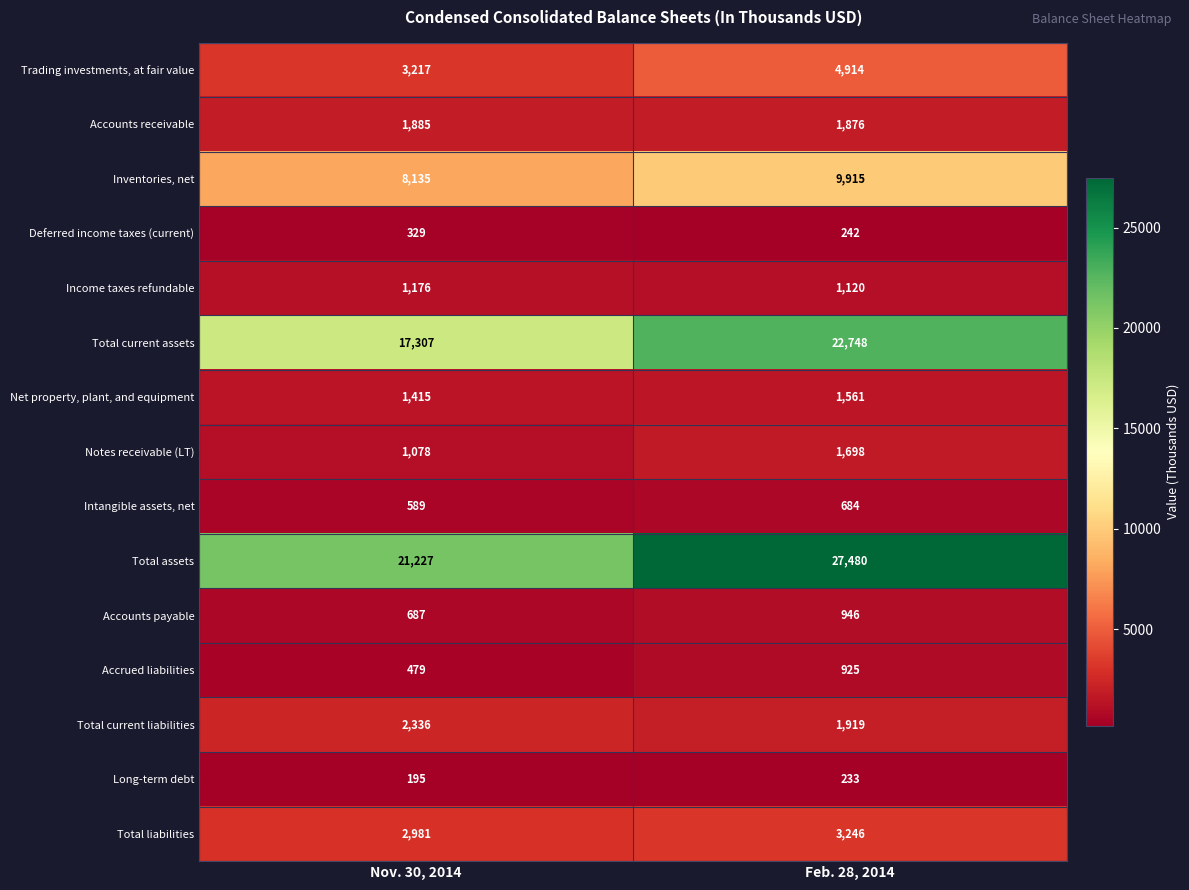

Is the value of Long-term debt at Feb. 28, 2014 greater than the value of Accrued liabilities at Nov. 30, 2014?

No